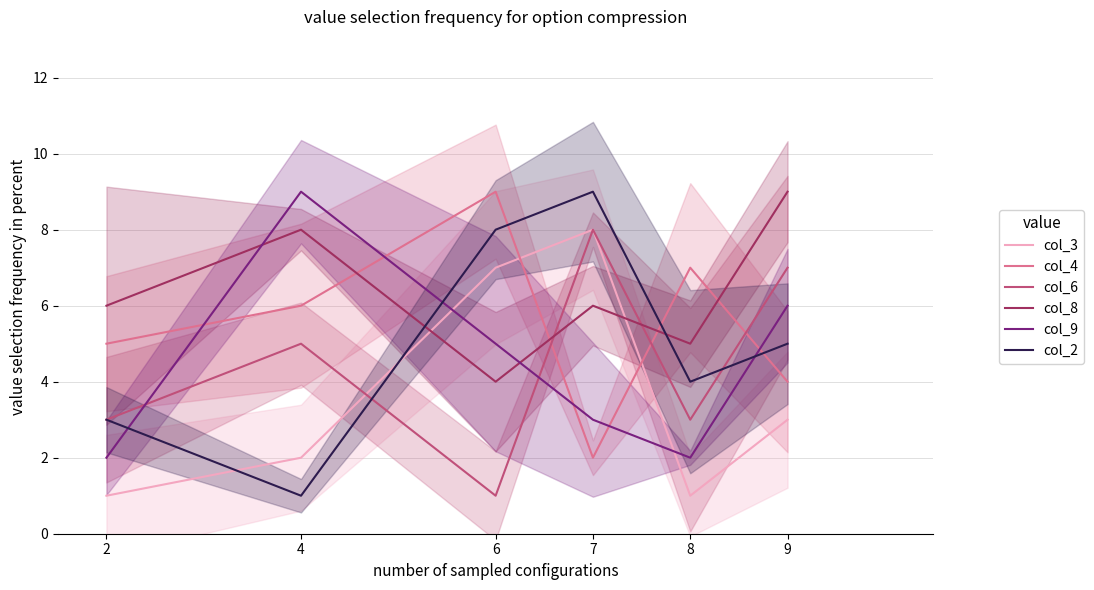

What is the lowest value of the col_2 series?

1